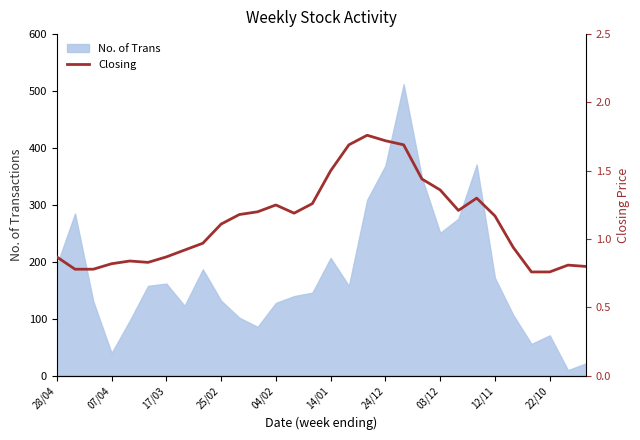

The value at 03/12 is 1.6. True or false?

False